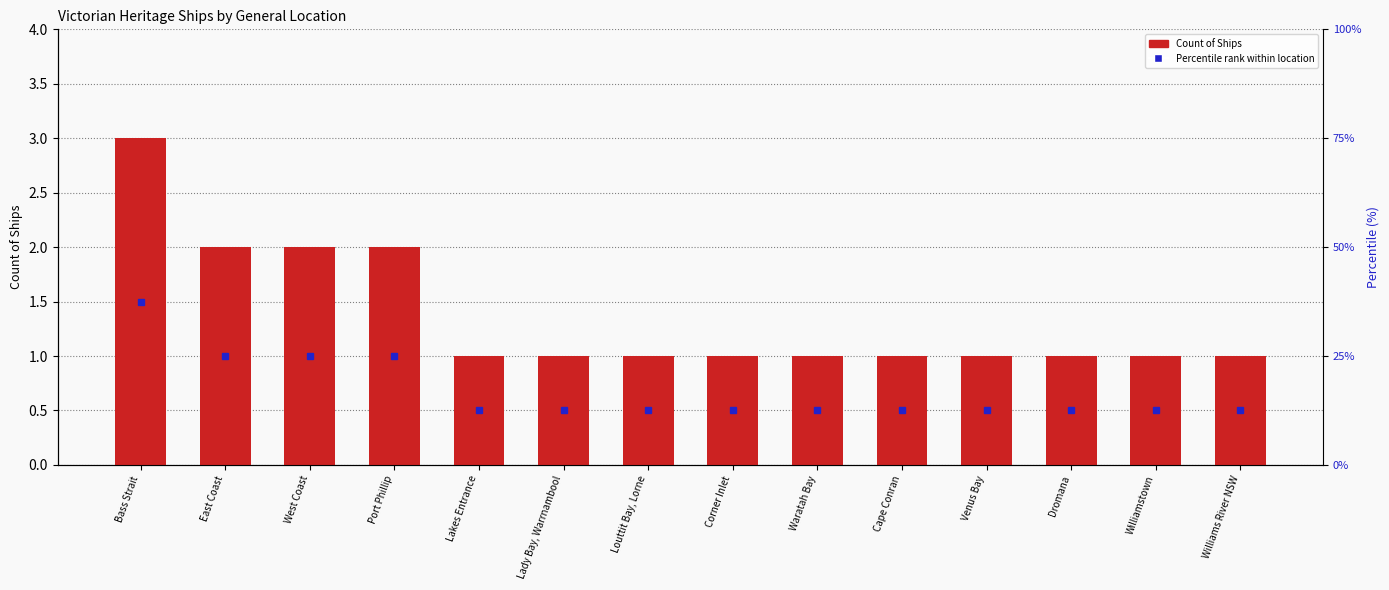

Are the bars horizontal?

No